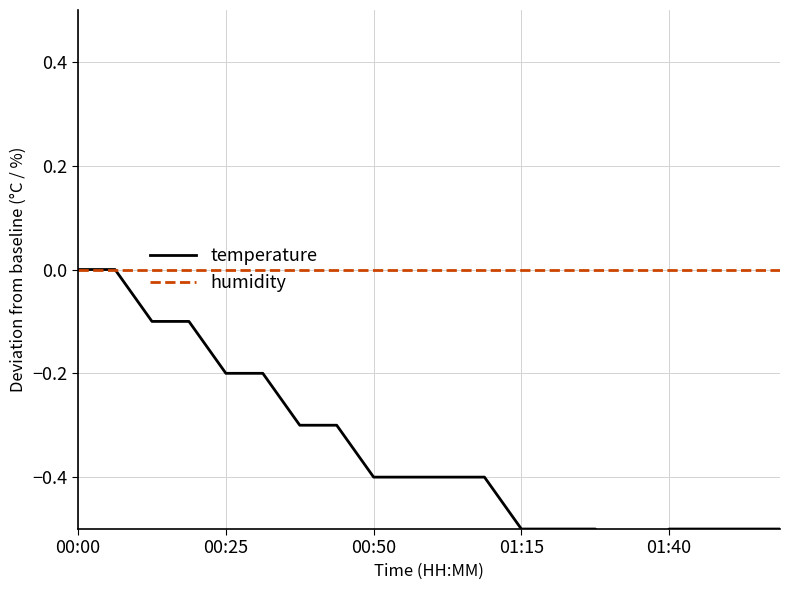

True or false: temperature and humidity intersect in this chart.

False